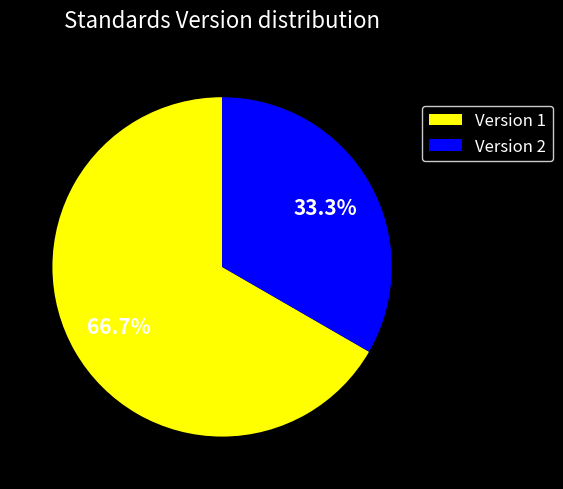

Which slice represents more than half of the pie?

Version 1